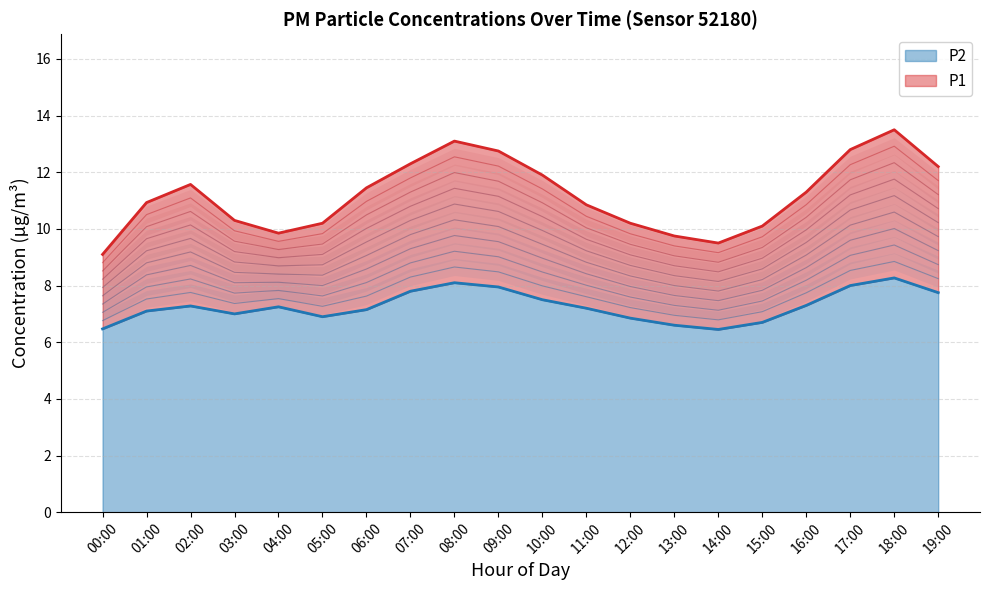

Does the chart have visible grid lines?

Yes